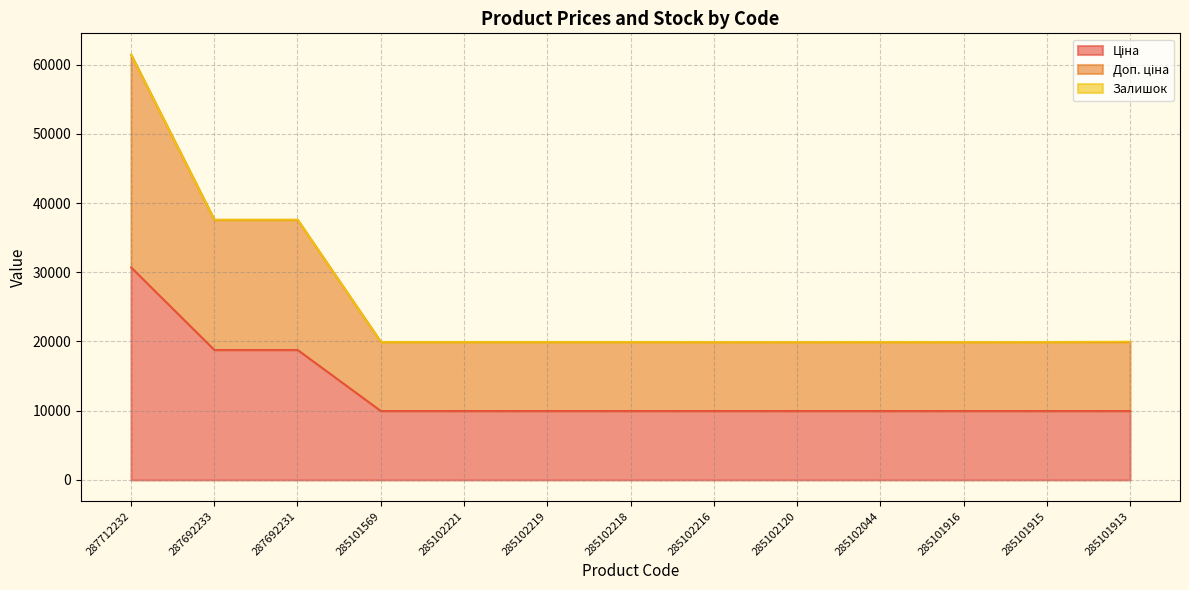

What position from the left is 285102218?

7